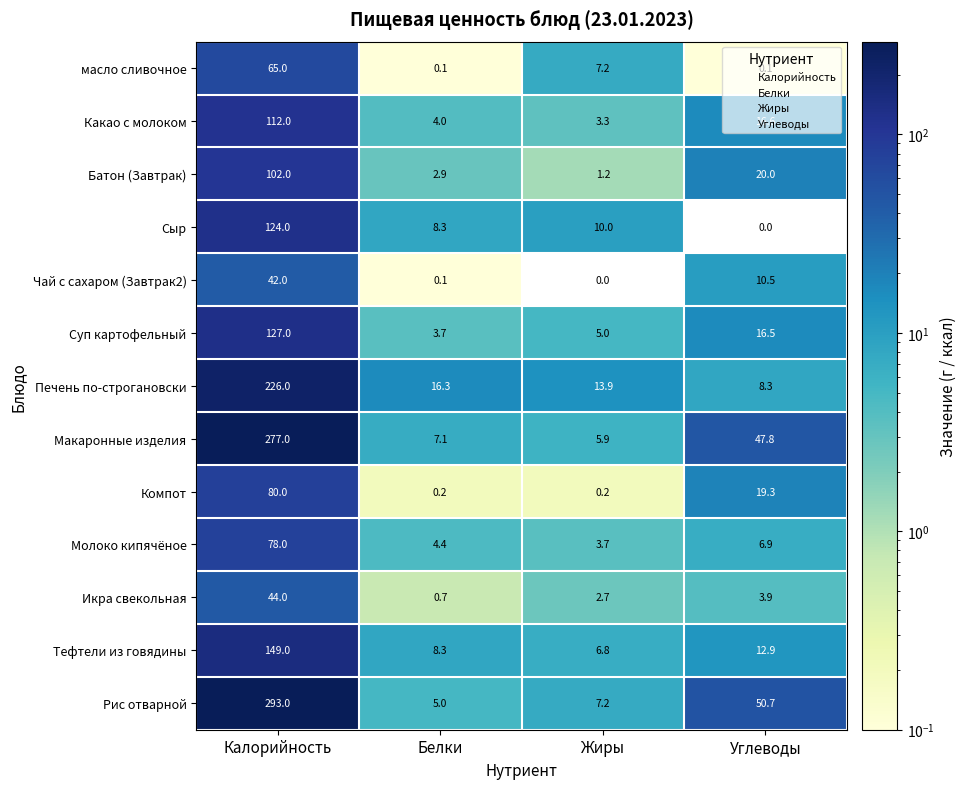

The value of Сыр at Жиры is 14.9. True or false?

False